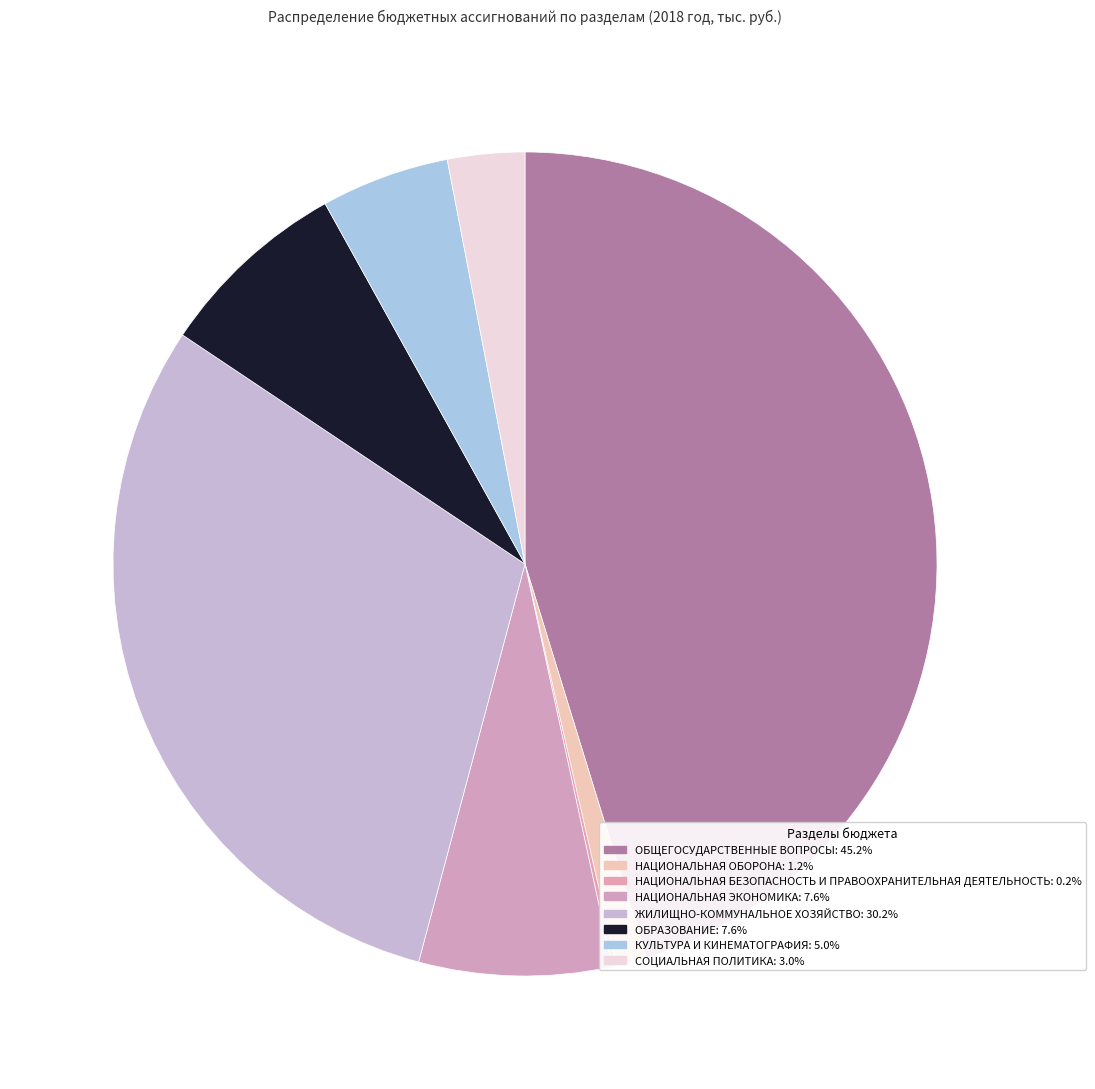

Is there a majority slice in this chart?

No